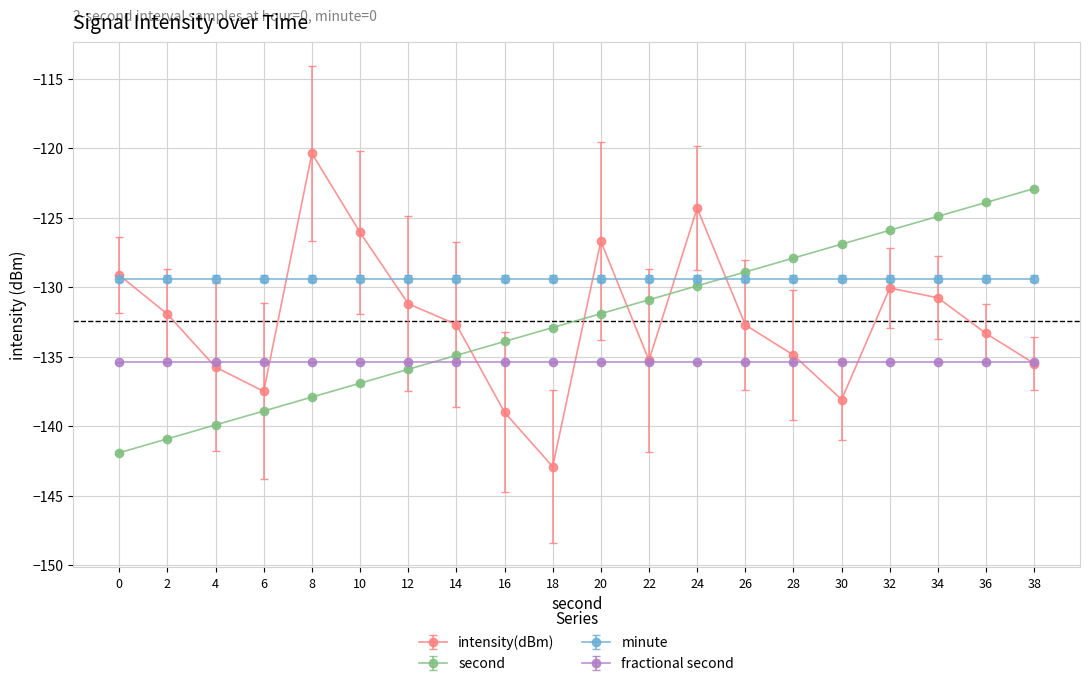

List the series in order of their peak value, lowest first.

fractional second, minute, second, intensity(dBm)